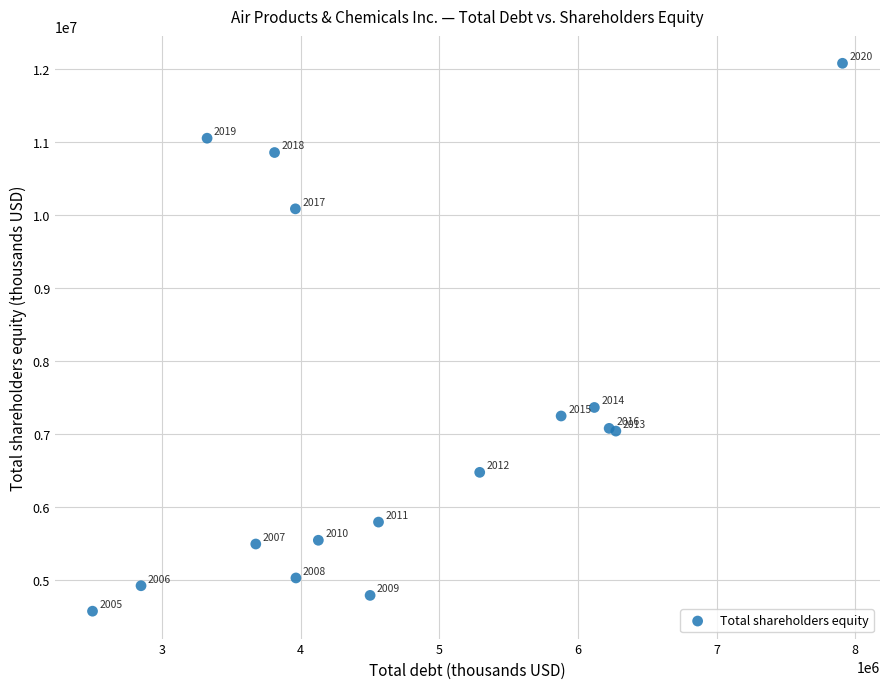

What Y value in the scatter plot is closest to 8327650?

7365800